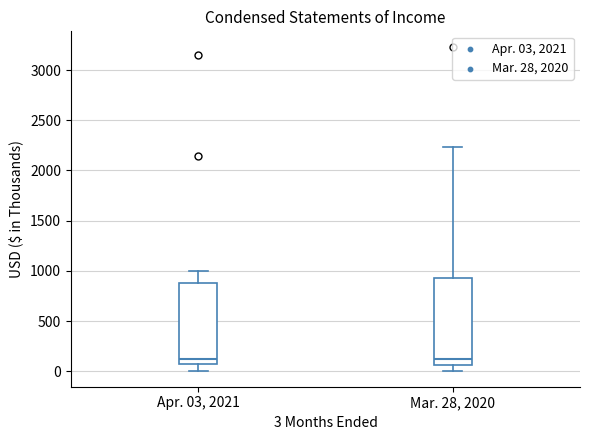

Reading left to right, transcribe this box plot: for each box, give where its median line is, the range the box spans, and where its two whiskers end, as read against the y-axis. The values are not printed on the chart, so give them approximately, as read against the axis.

Apr. 03, 2021: median 100, box 50 to 900, whiskers 0 to 1000
Mar. 28, 2020: median 150, box 50 to 950, whiskers 0 to 2250